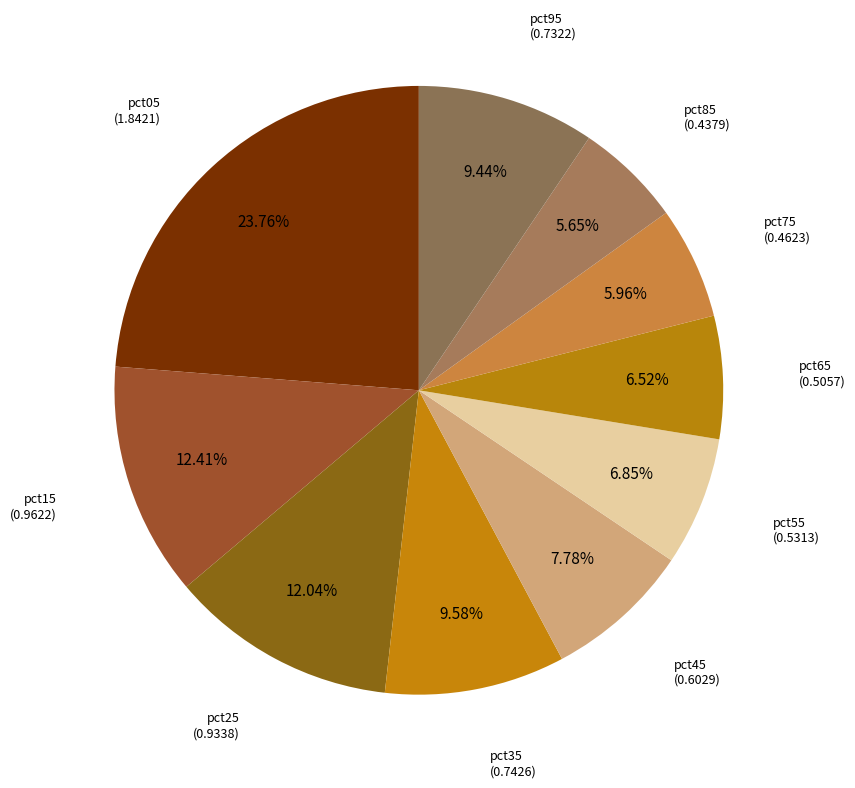

Is there any slice that represents more than half of the pie?

No